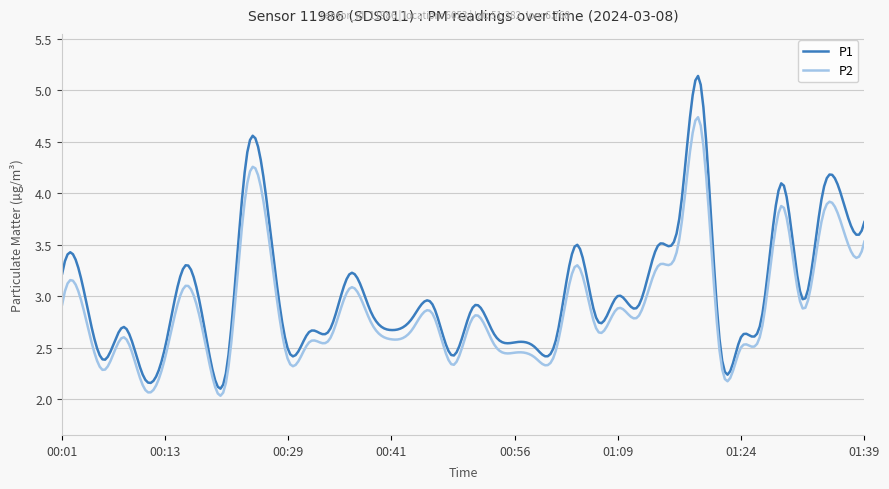

What is the smallest value displayed?

2.0